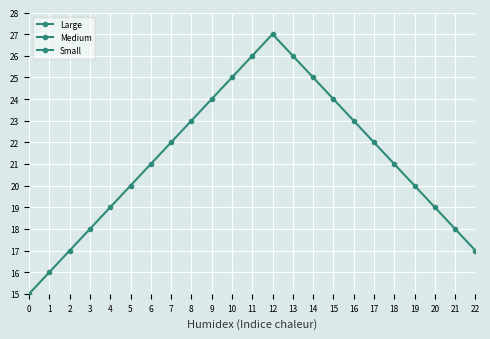

True or false: Small and Medium cross at least once.

False